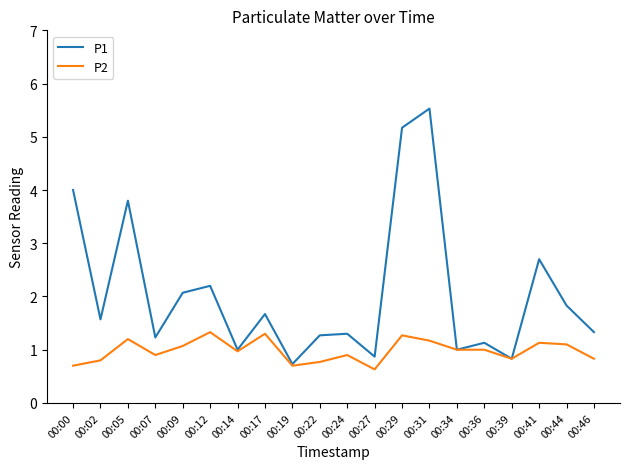

Which series has the widest spread of values?

P1